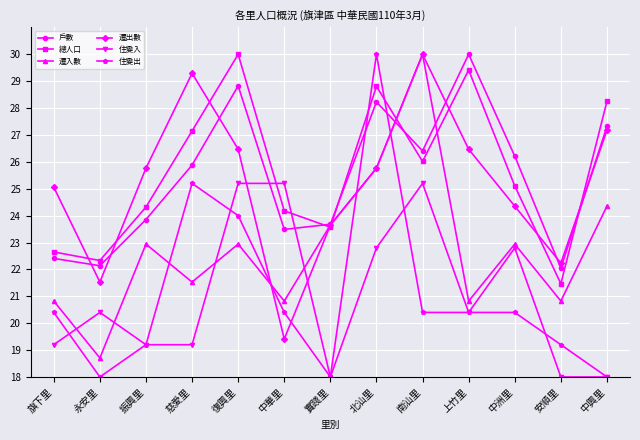

The value of 戶數 at 旗下里 is 10.2. True or false?

False